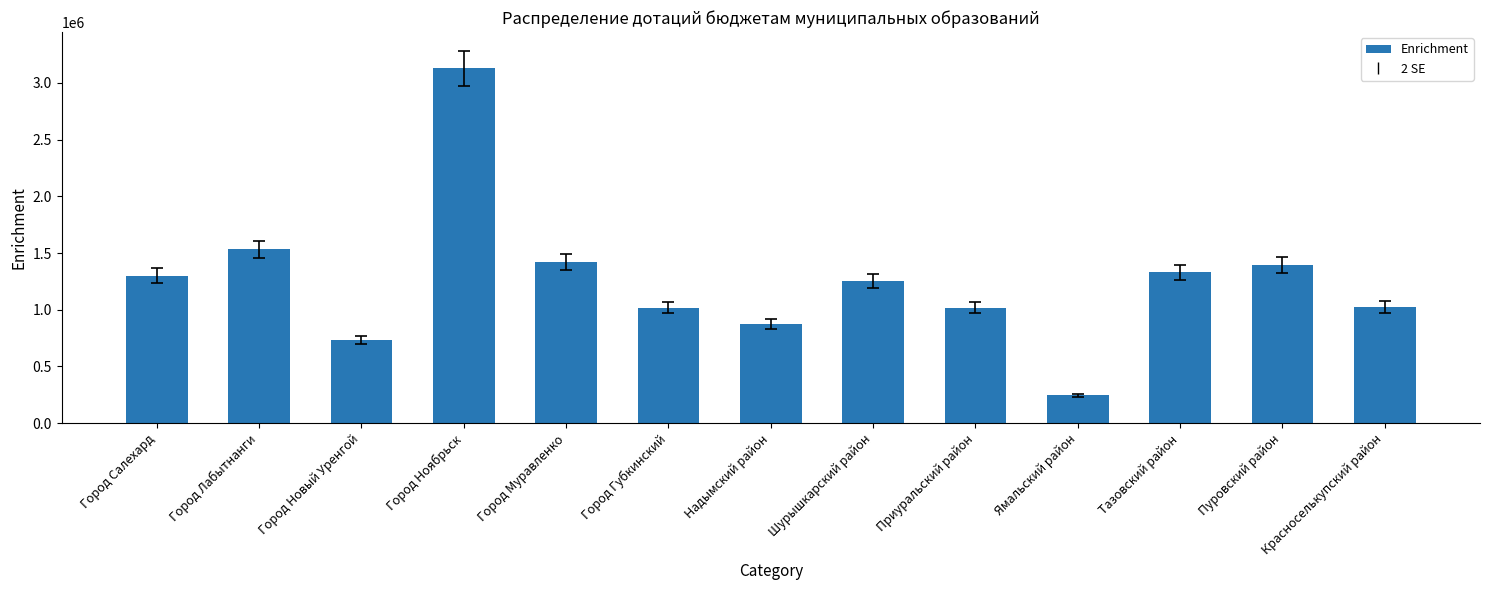

The chart shows a value of 1943585 at Город Салехард. True or false?

False